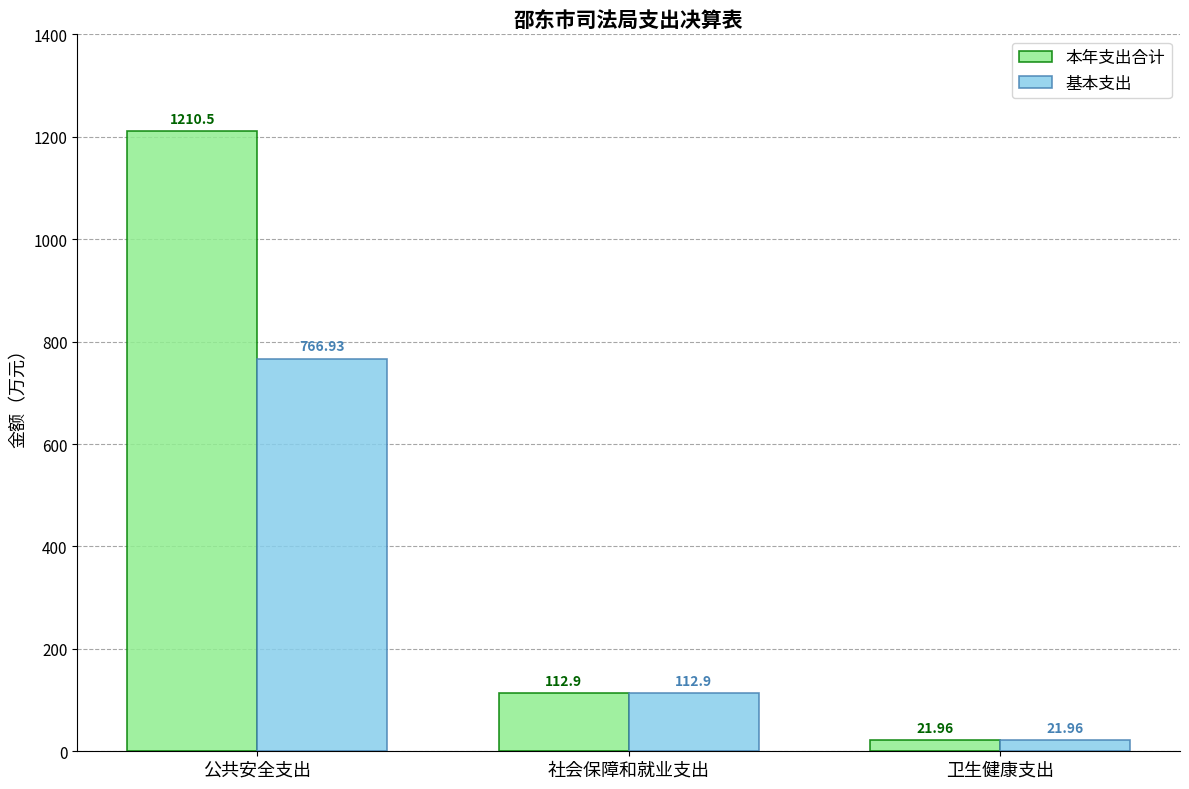

What is the sum of the 本年支出合计 values at 社会保障和就业支出 and 公共安全支出?

1323.4